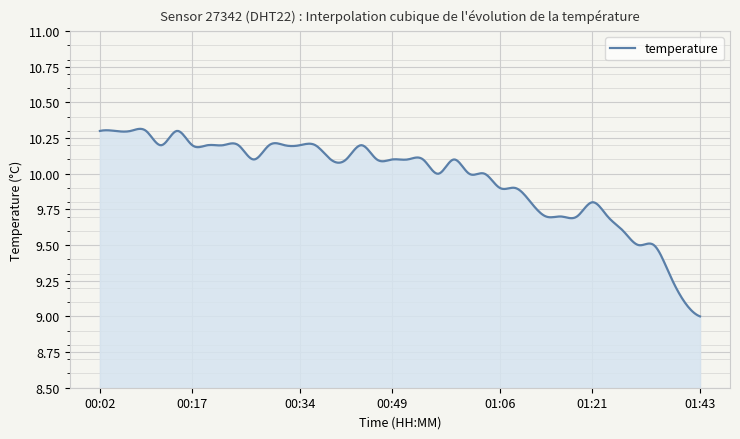

What is the difference between the maximum and minimum values?

1.3